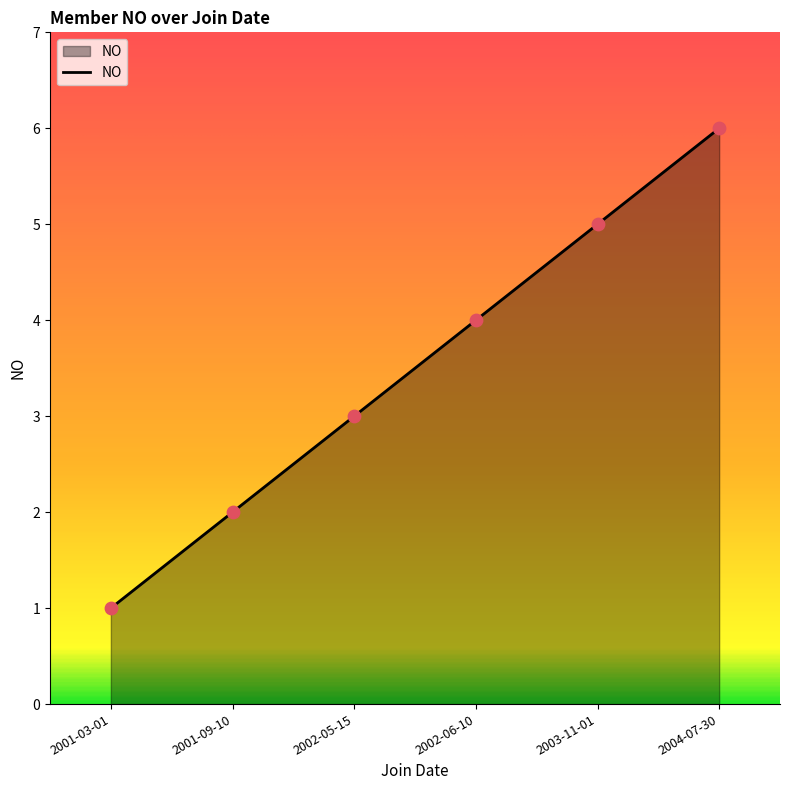

What is the change in value from 2001-09-10 to 2004-07-30?

+4